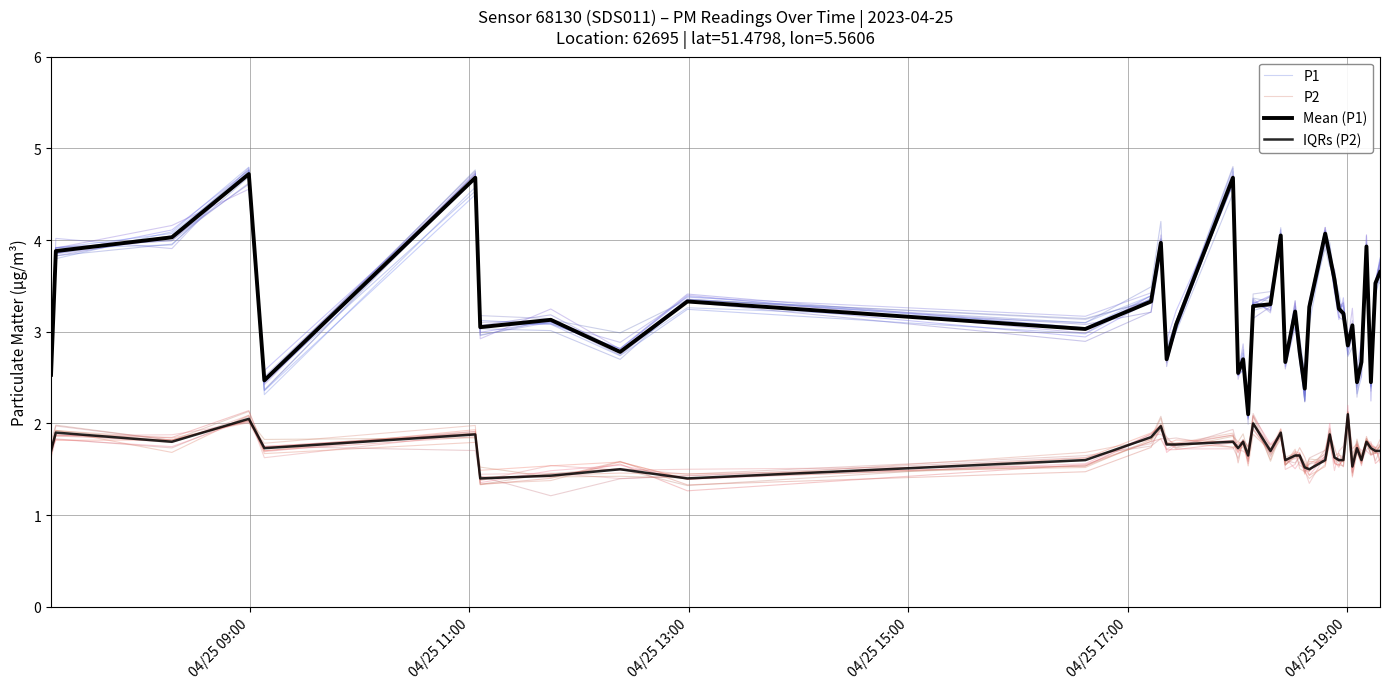

How many interior local valleys does the P2 series have?

14